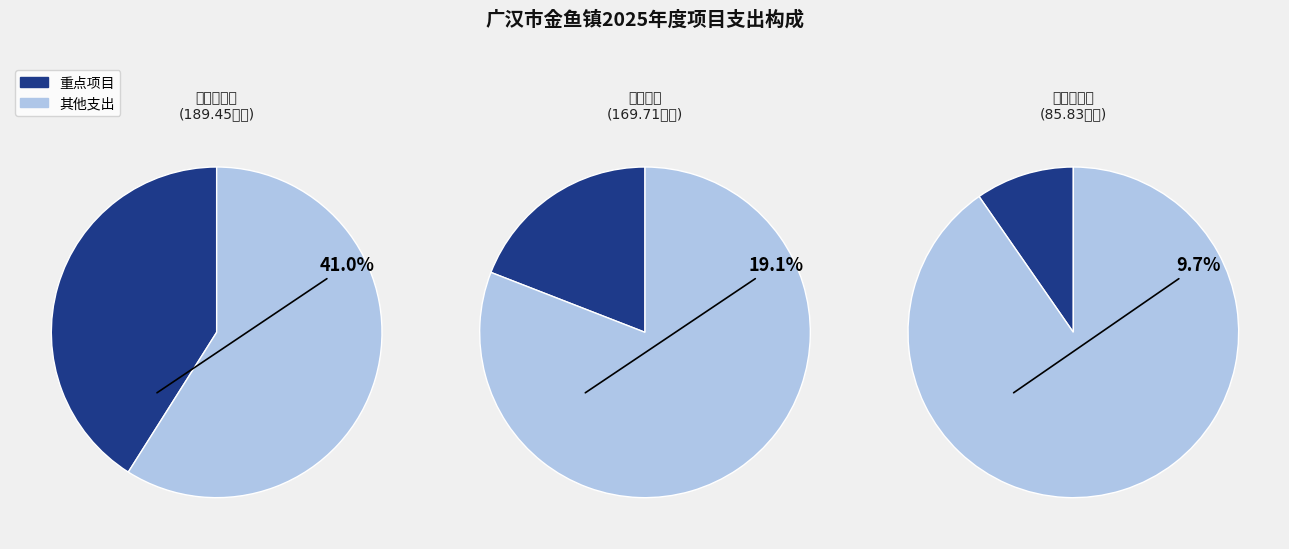

To the nearest percent, what is the combined percentage of 临聘人员支出 and 工资性支出（行政）?

33%